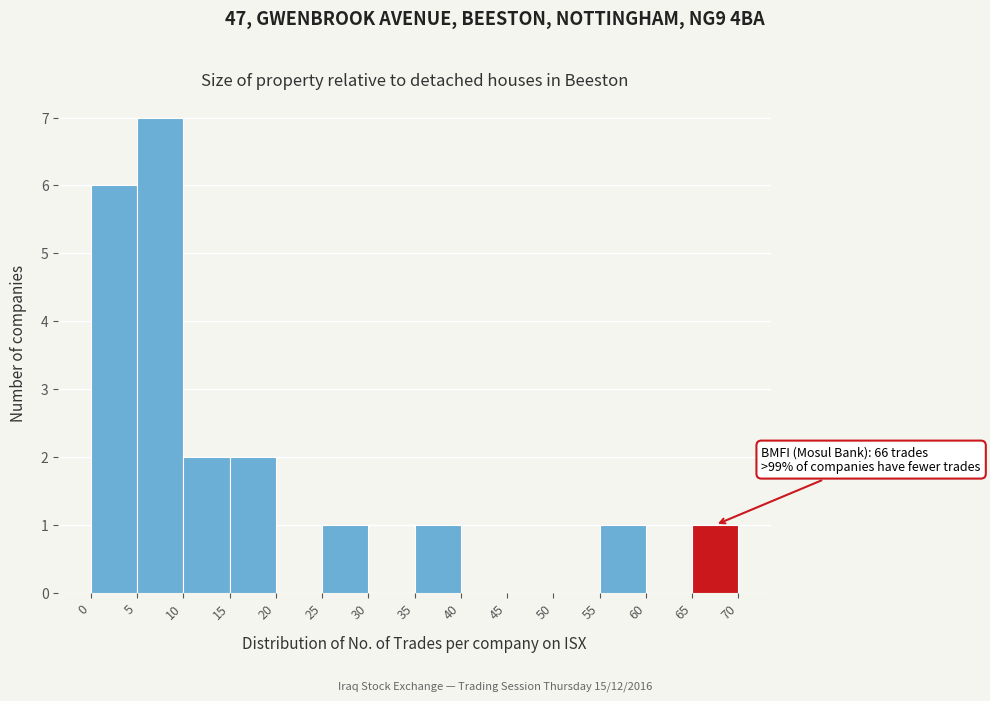

Which range on the x-axis has the tallest bar?

5 to 10